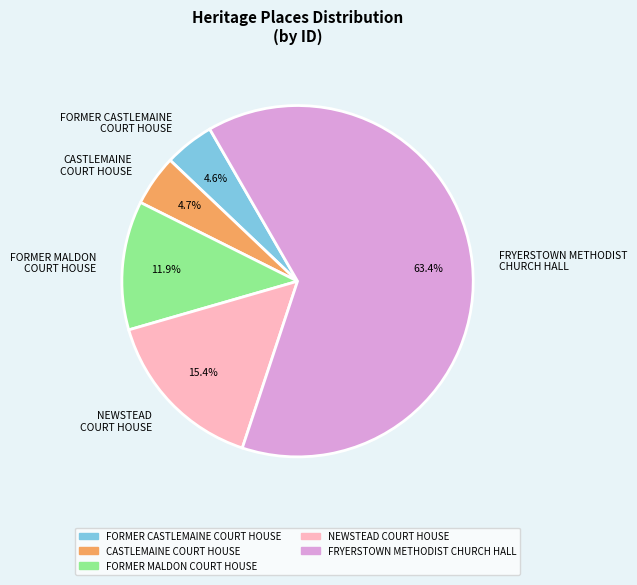

Which category has the biggest portion of the pie?

FRYERSTOWN METHODIST CHURCH HALL